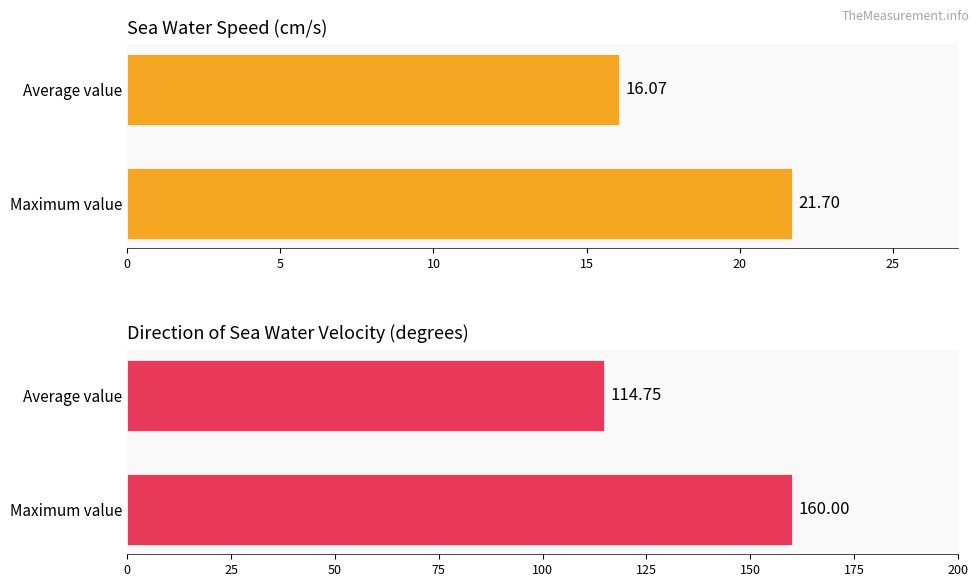

At how many categories does at least one series exceed 16?

2